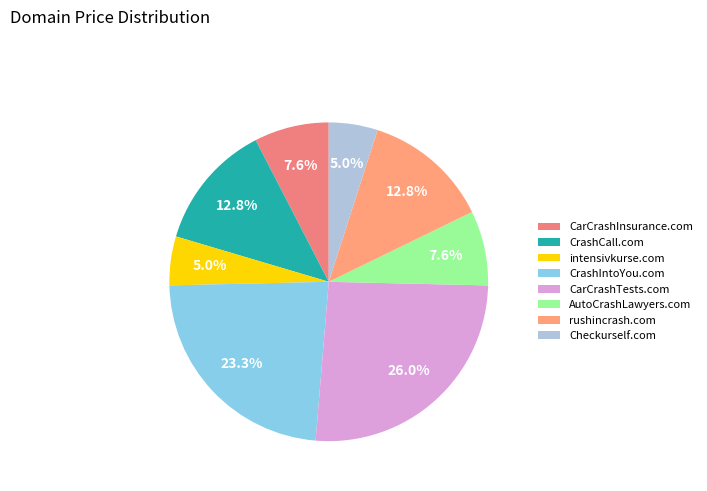

How much of the chart is everything except CrashIntoYou.com?

76.7%